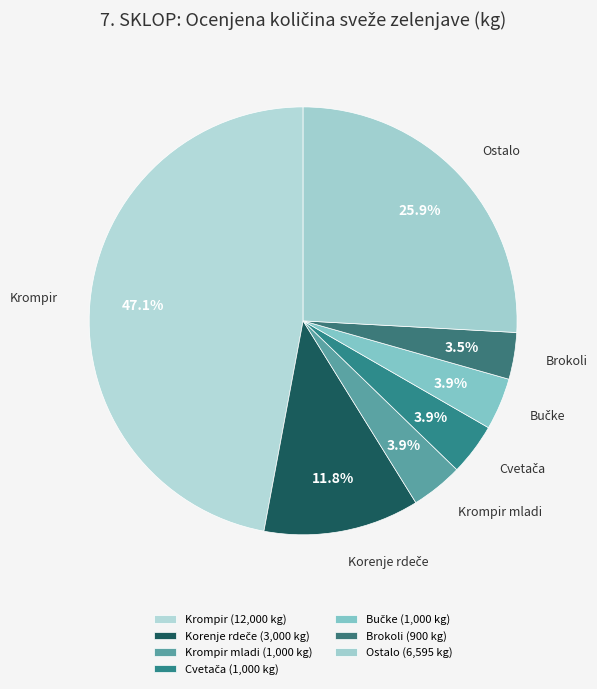

To the nearest percent, what percentage of the pie is Krompir mladi?

4%